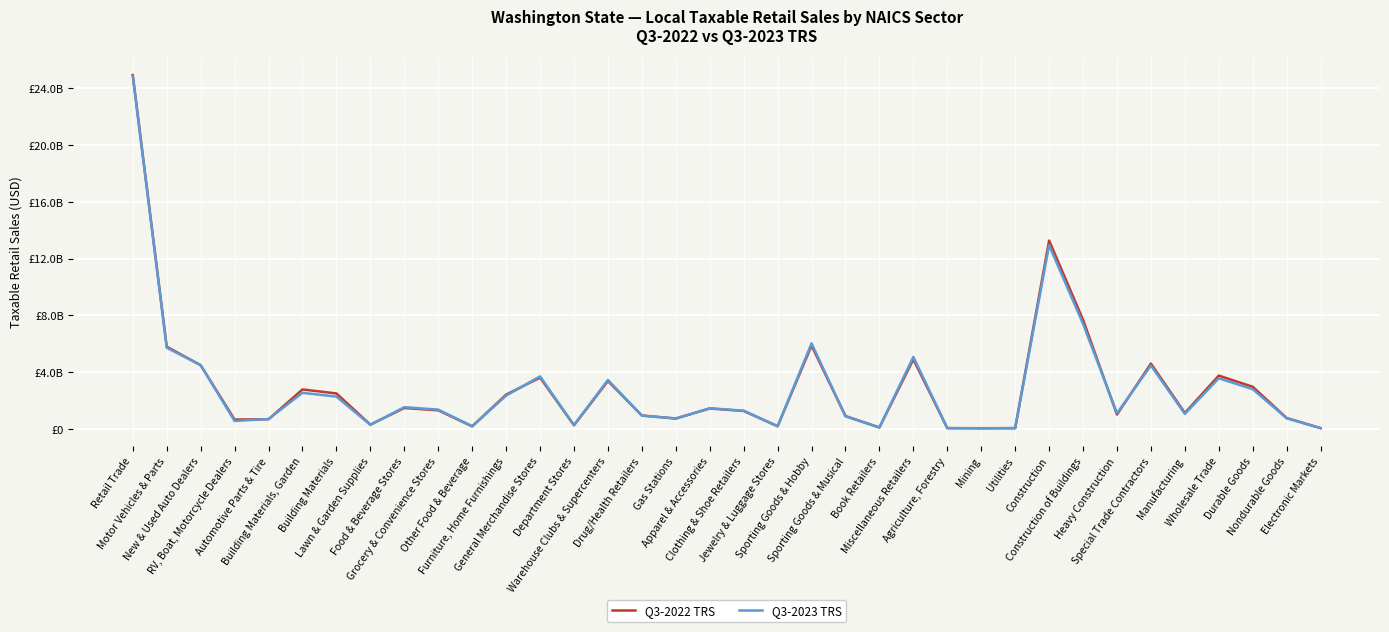

Where do Q3-2023 TRS and Q3-2022 TRS first cross each other?

Motor Vehicles & Parts and New & Used Auto Dealers